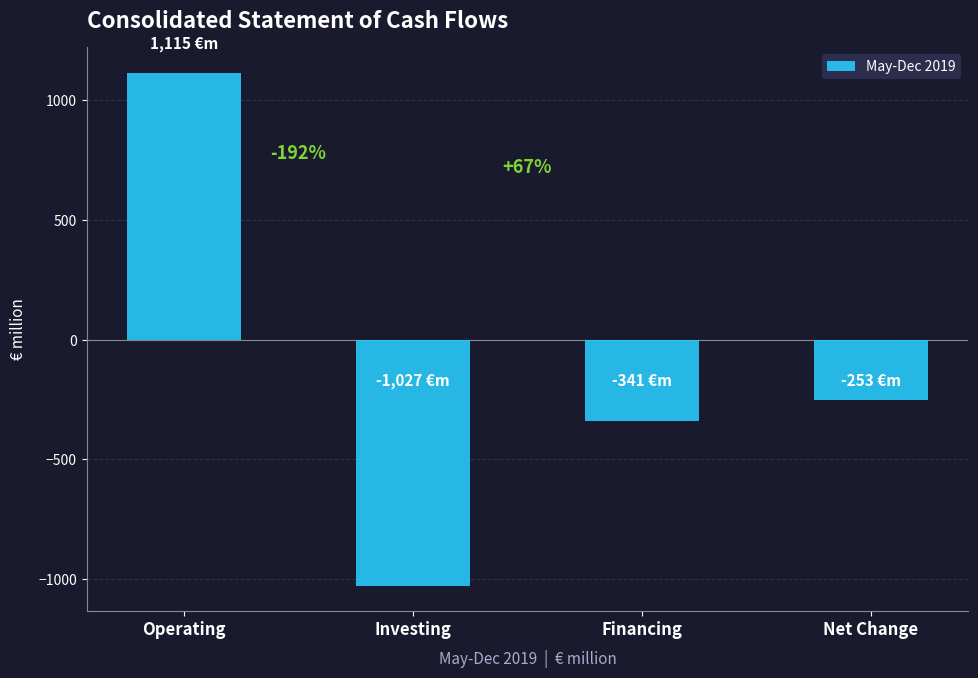

How many bars are there in total?

4